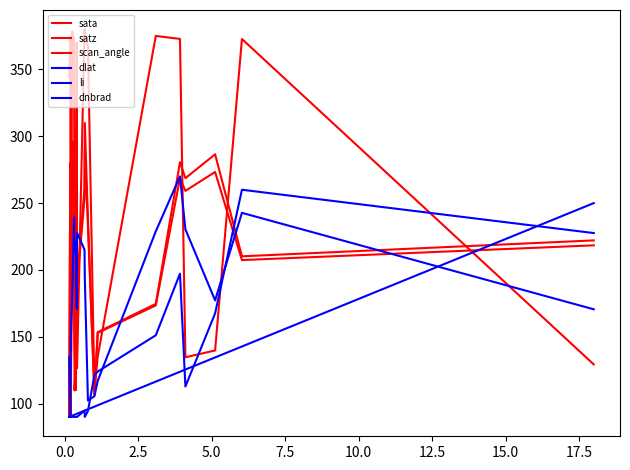

Count the number of categories in the chart.

20